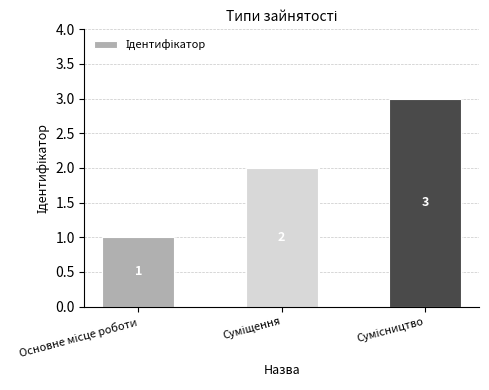

What is the average value?

2